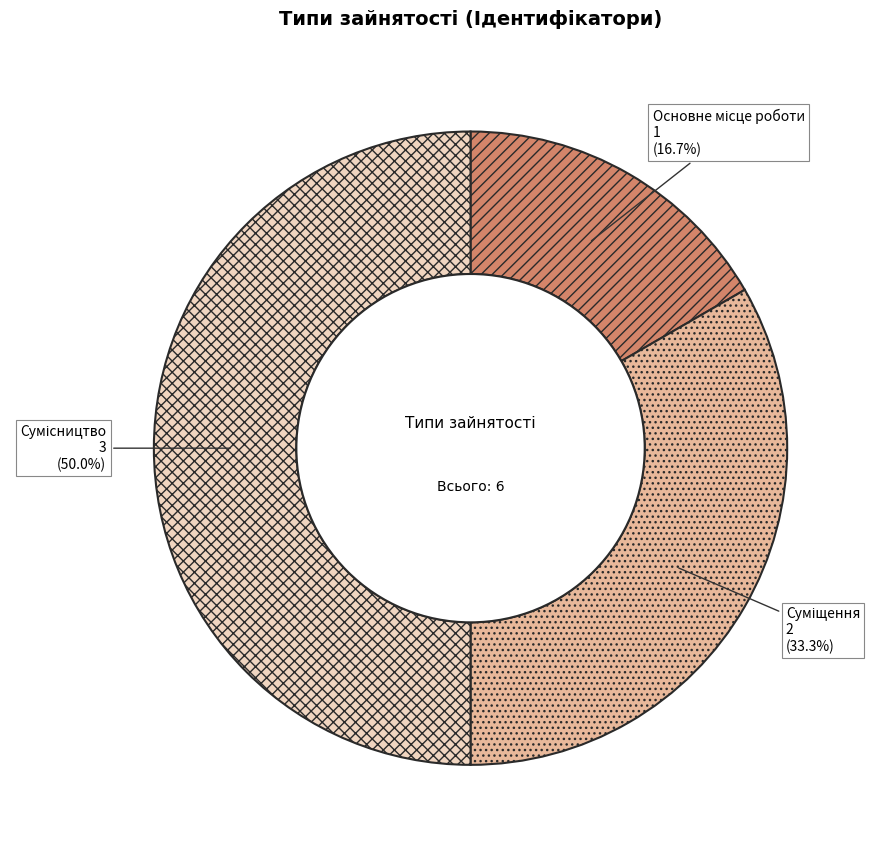

Rank the categories by value from highest to lowest.

Сумісництво, Суміщення, Основне місце роботи